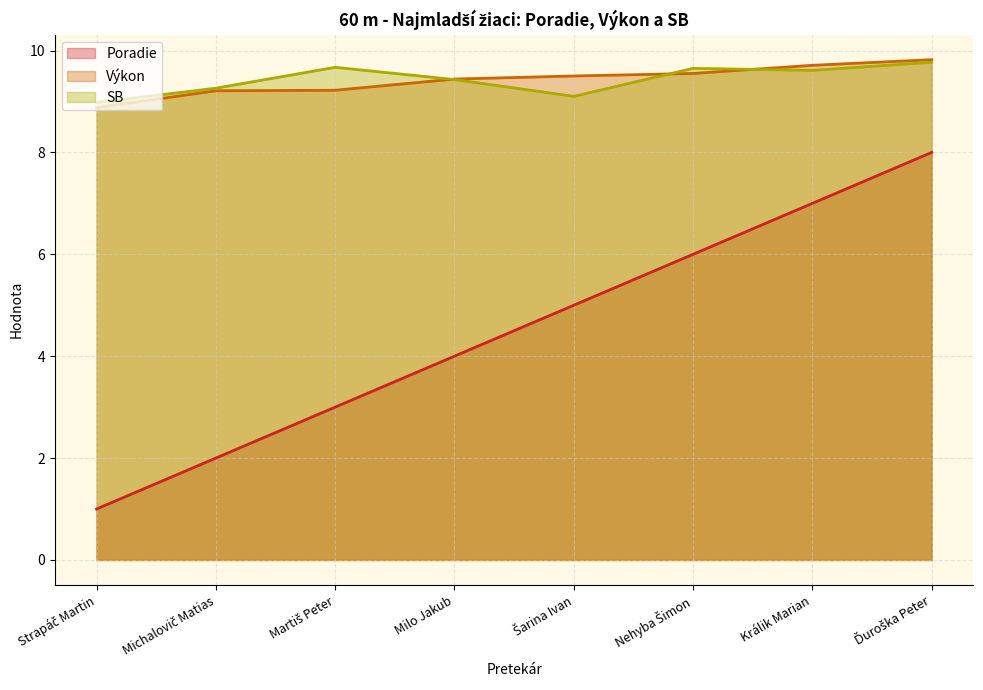

What is the total value across all series at Šarina Ivan?

23.6